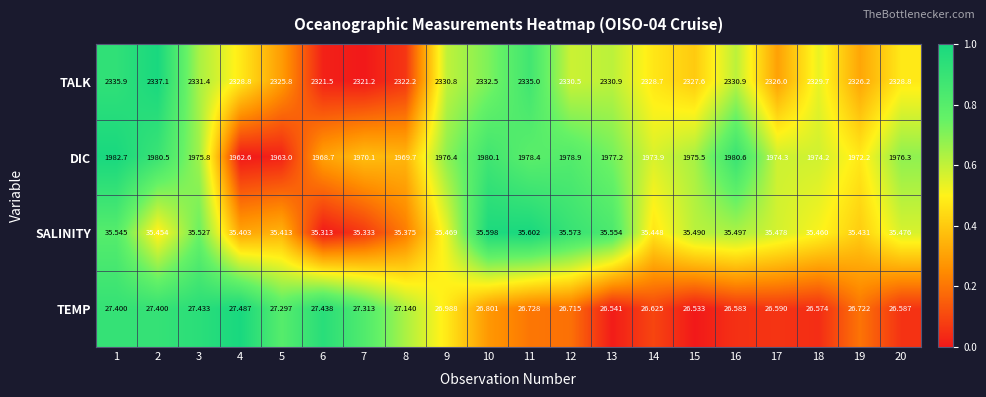

Rank the series at 20 from lowest to highest value.

TEMP, SALINITY, DIC, TALK